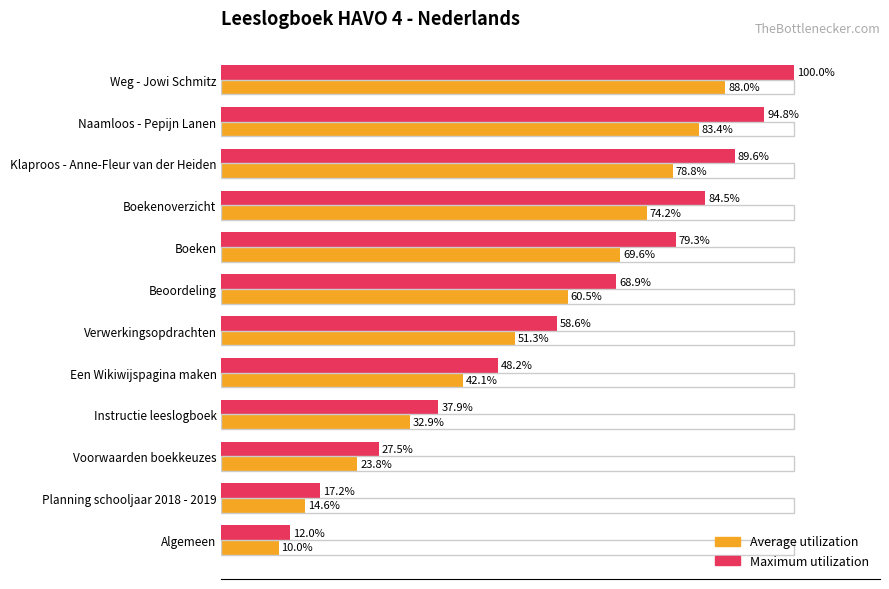

Which category has the lowest value in the Maximum utilization series?

Algemeen